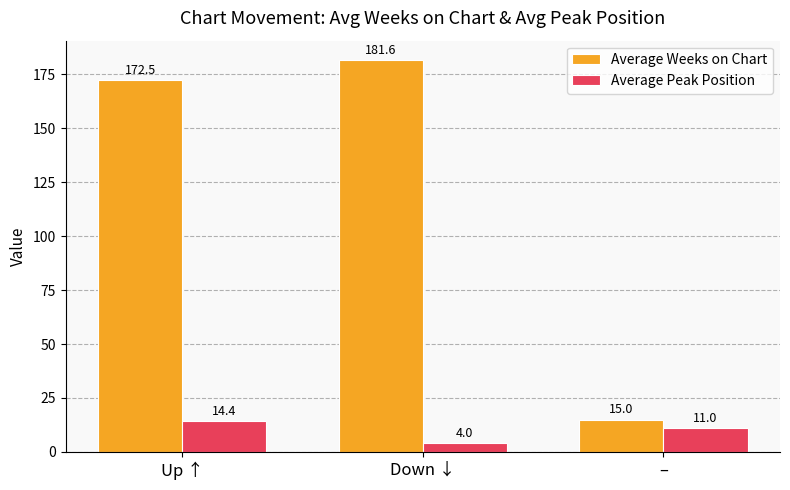

Is the value of Average Peak Position at – greater than the value of Average Weeks on Chart at Down ↓?

No